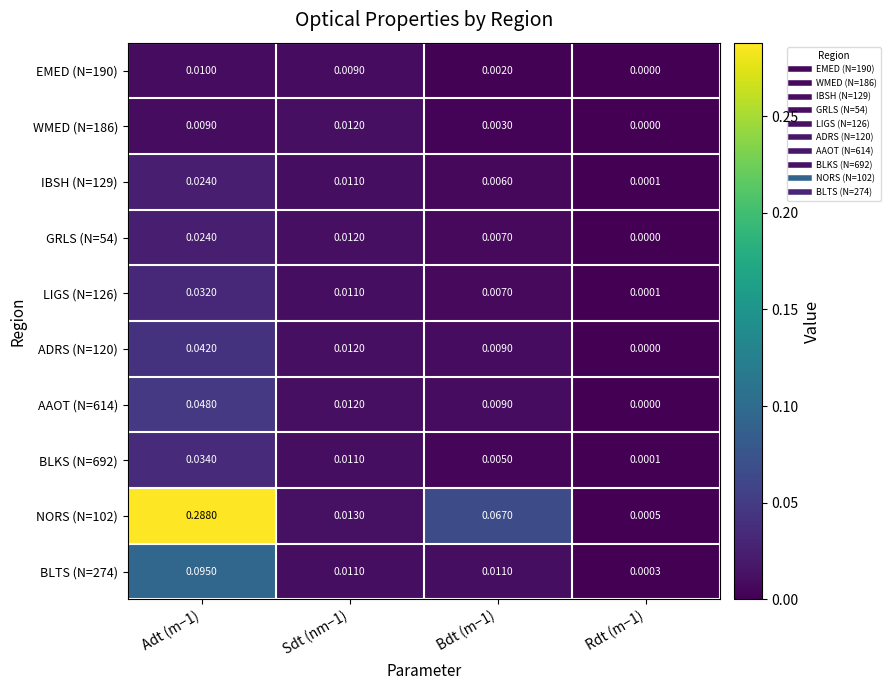

Is the value of EMED (N=190) at Sdt (nm−1) greater than the value of WMED (N=186) at Sdt (nm−1)?

No